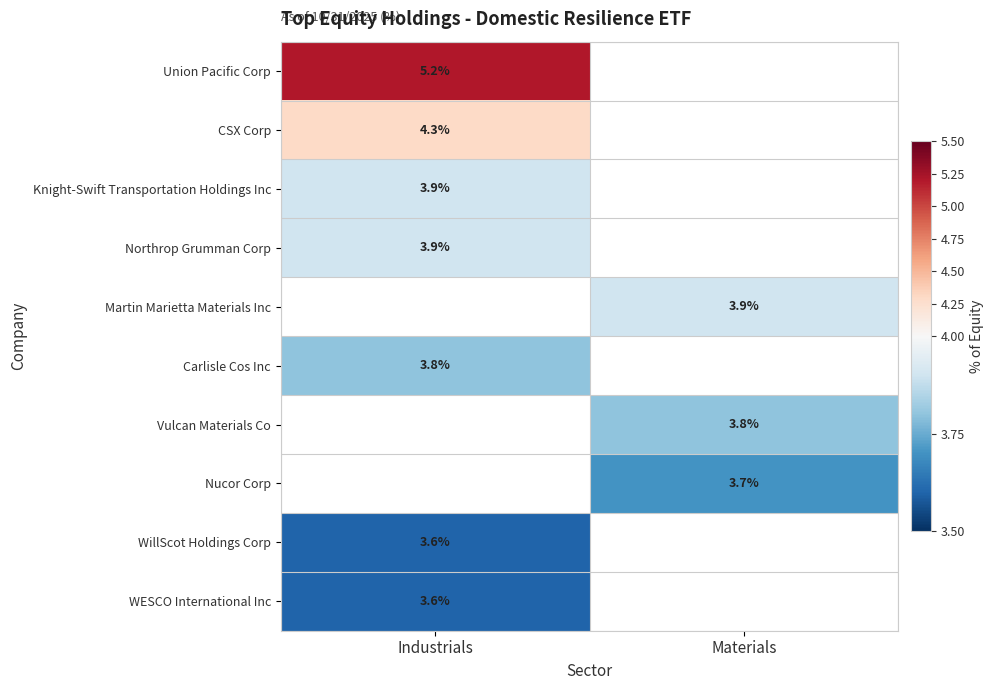

The Vulcan Materials Co series shows 6.3 at Materials. True or false?

False